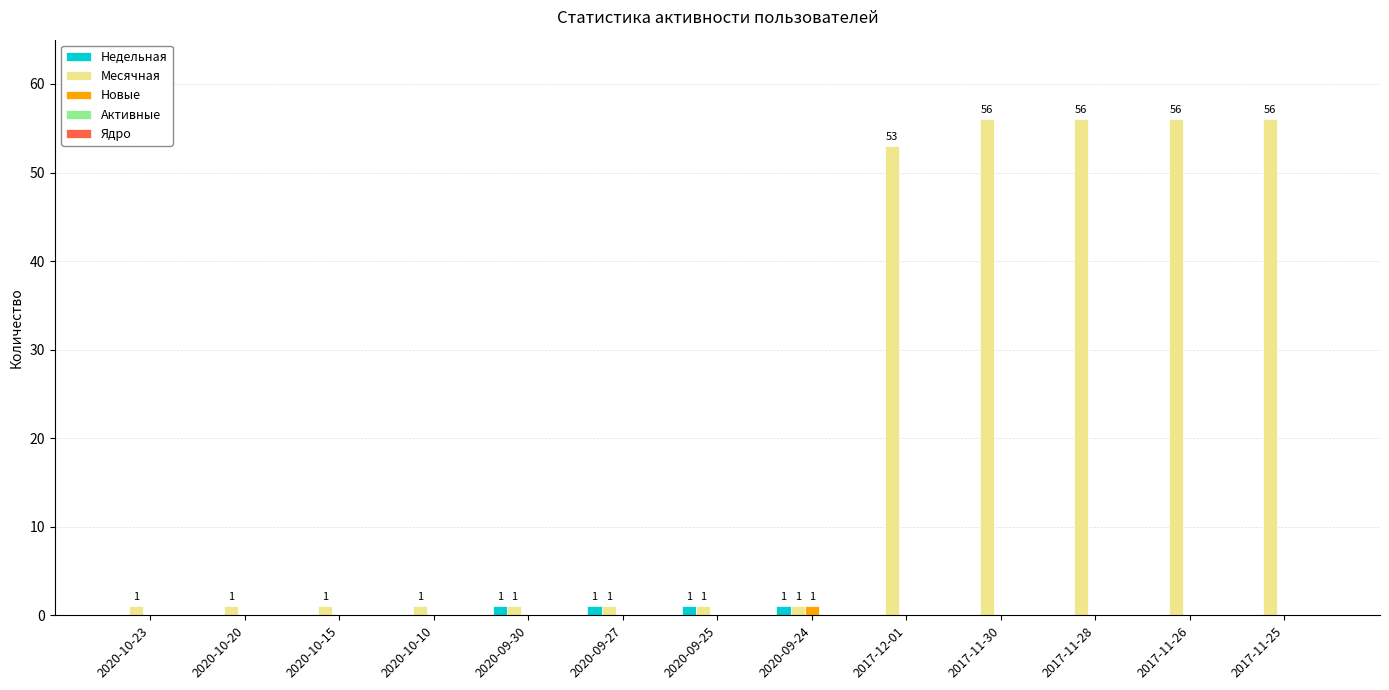

Count the number of categories in the chart.

13